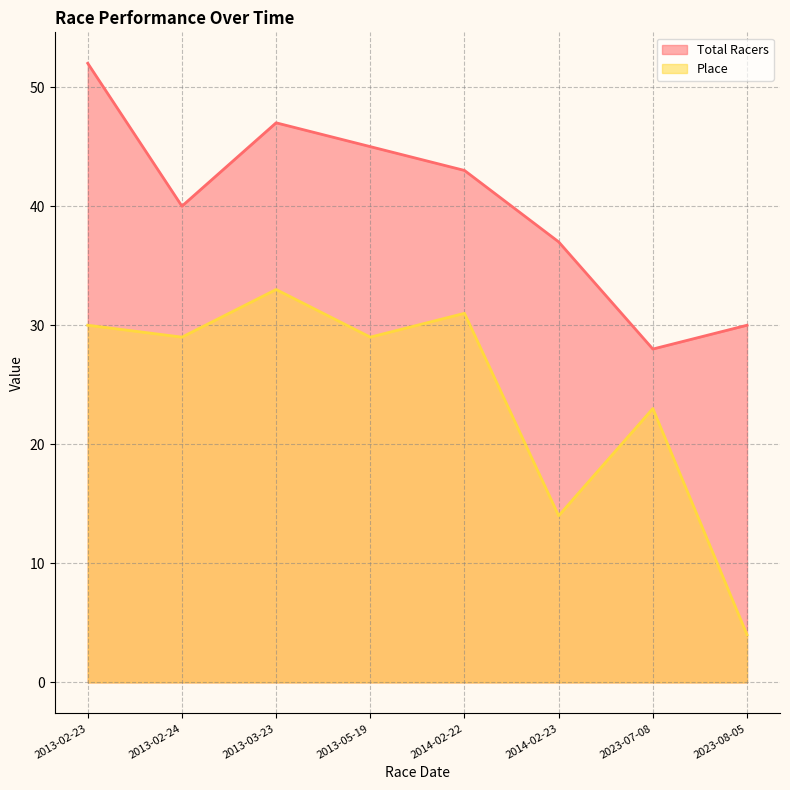

The Total Racers series shows 45 at 2013-05-19. True or false?

True